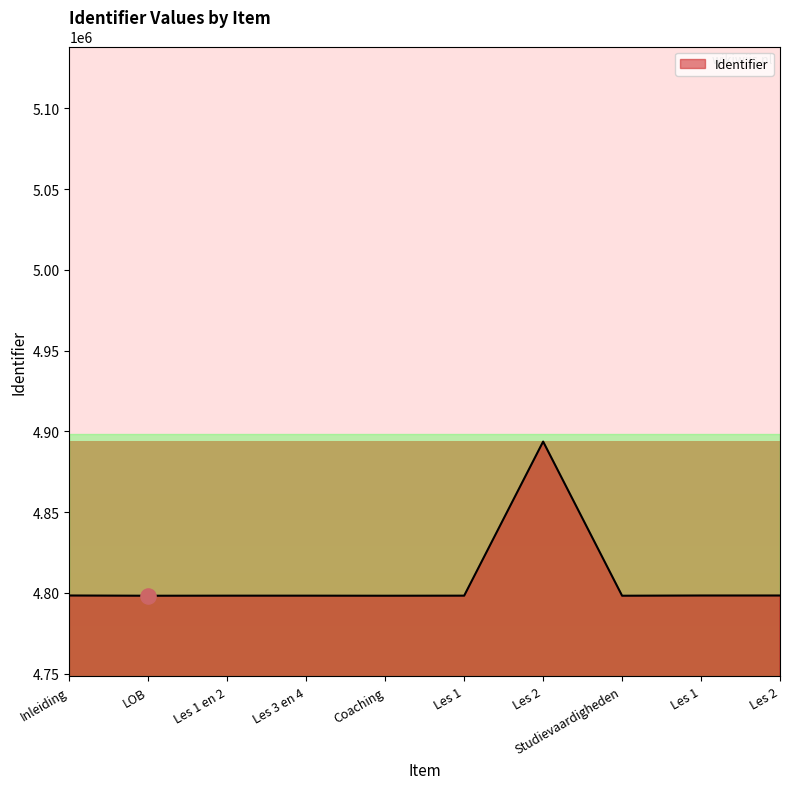

Approximately how many times larger is the value at LOB compared to Coaching?

1.0